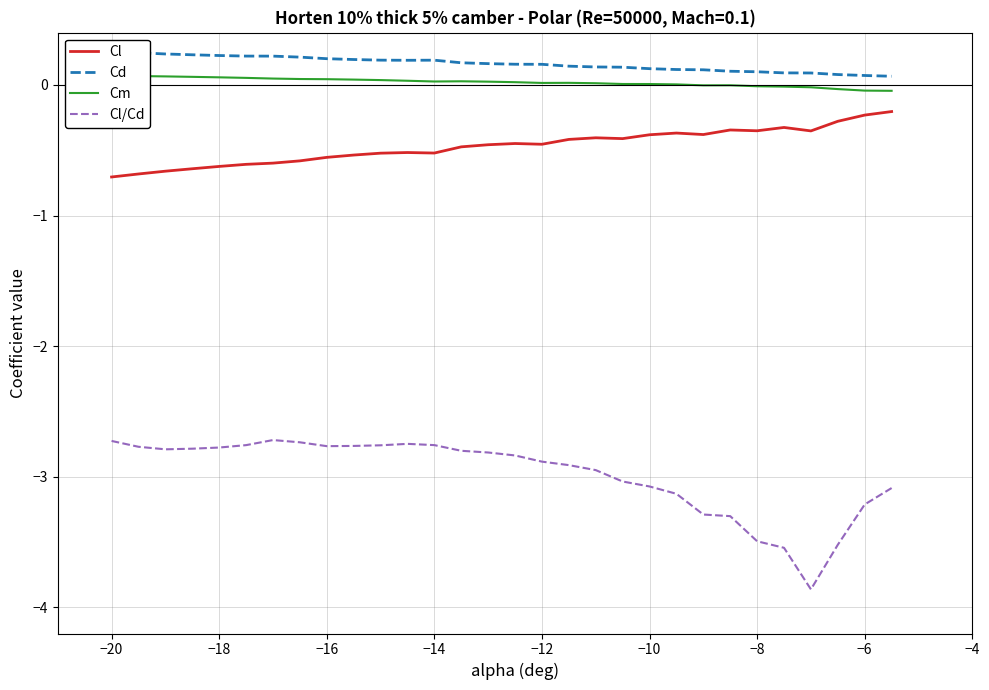

What is the value of the Cl point at the 13th from the left?

-0.5